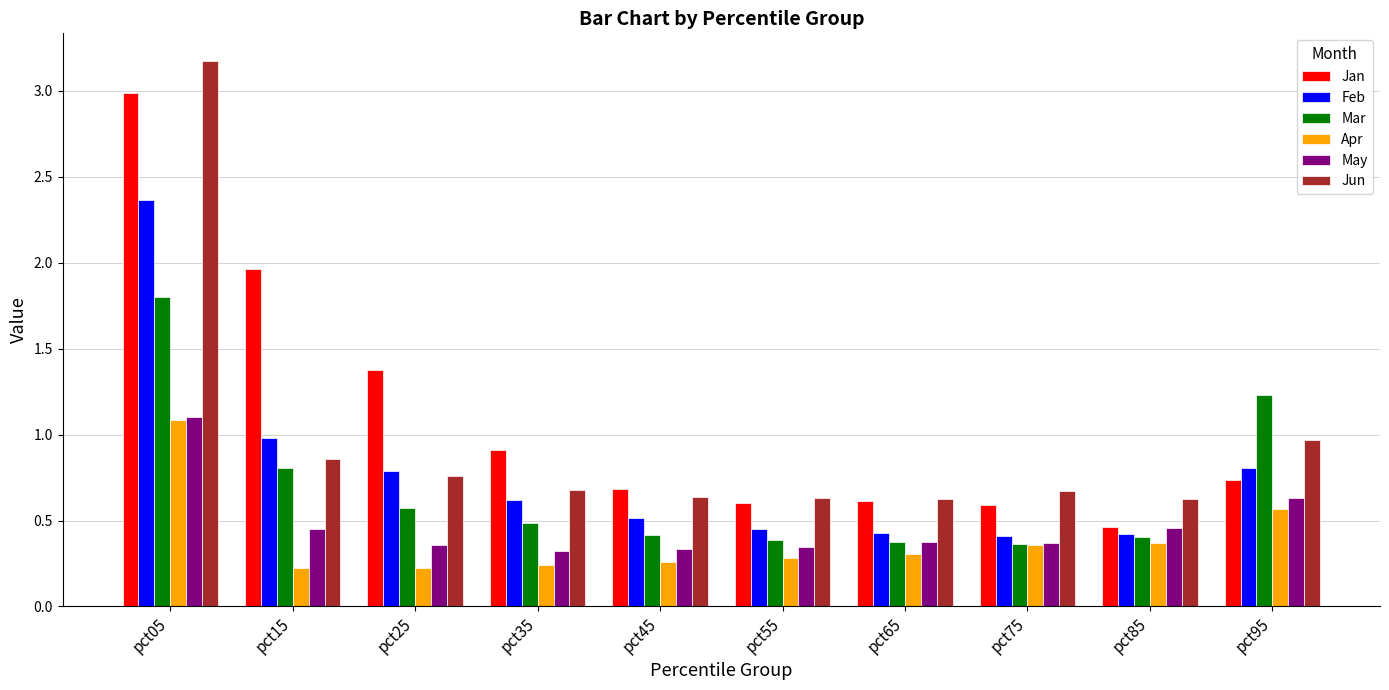

What is the maximum value shown in the chart?

3.2